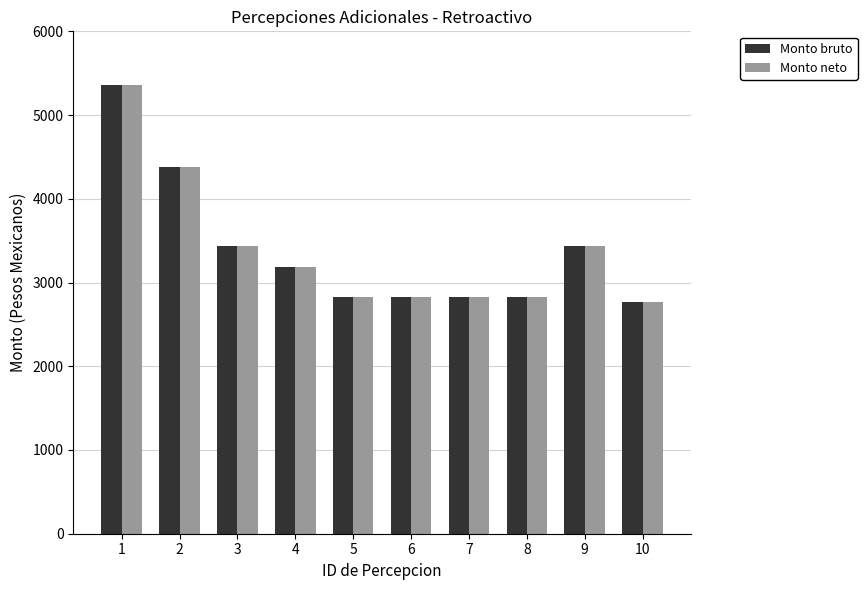

What is the sum of all Monto bruto values?

33899.5